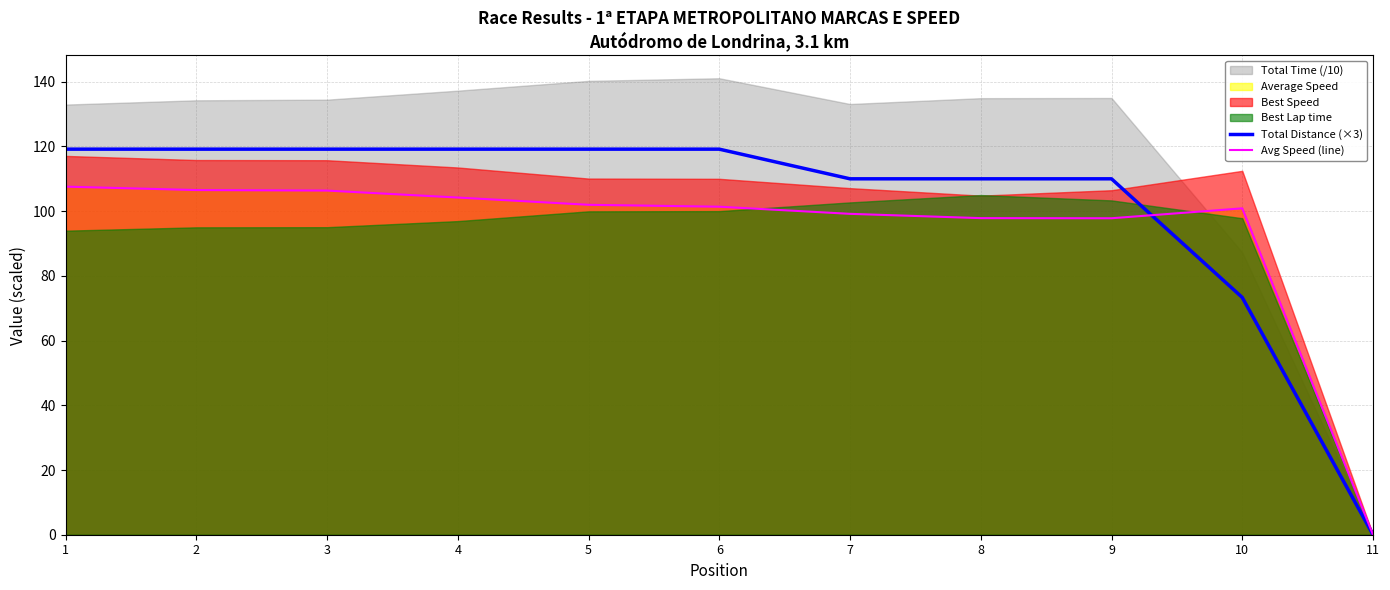

Is the value of Total Distance (×3) at 11 greater than the value of Avg Speed (line) at 7?

No